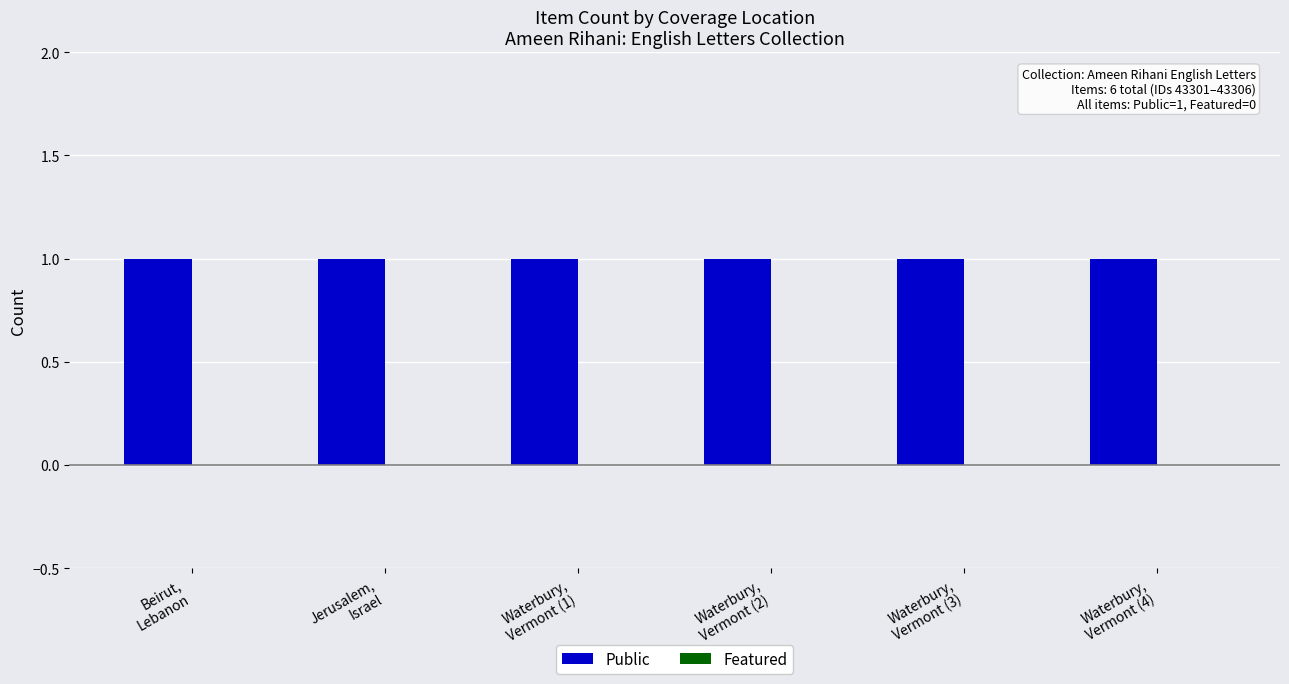

What position from the left is Waterbury,
Vermont (4)?

6